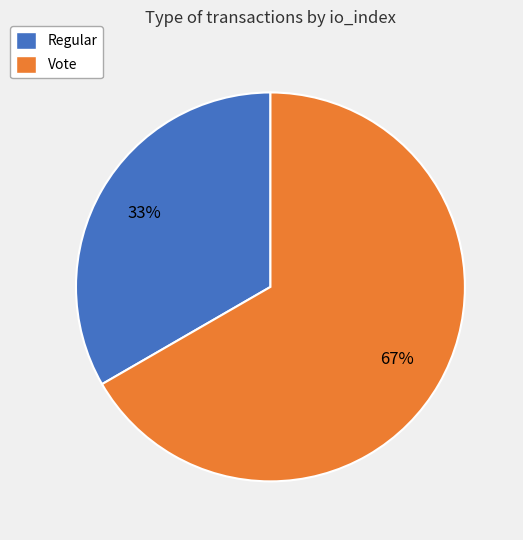

To the nearest percent, what portion does Regular represent?

33%